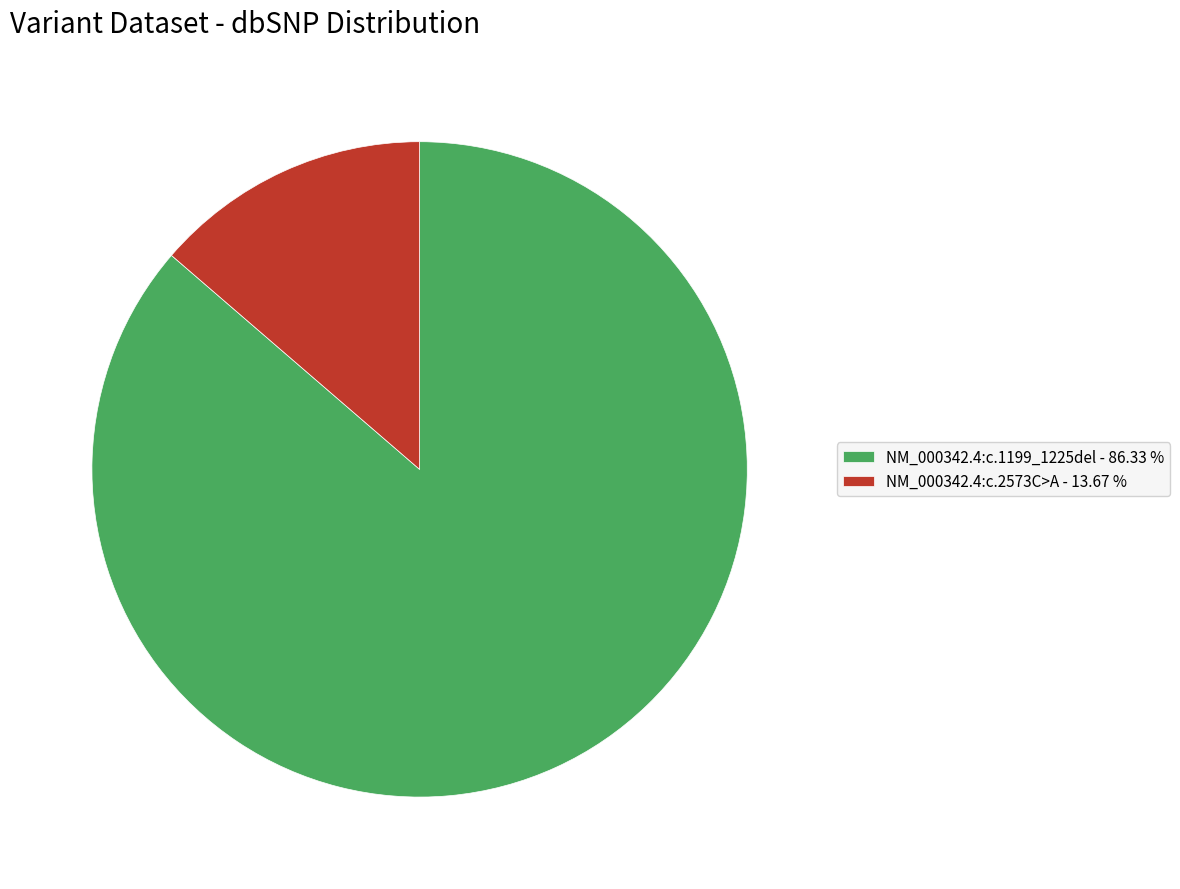

How many slices are in this pie chart?

2